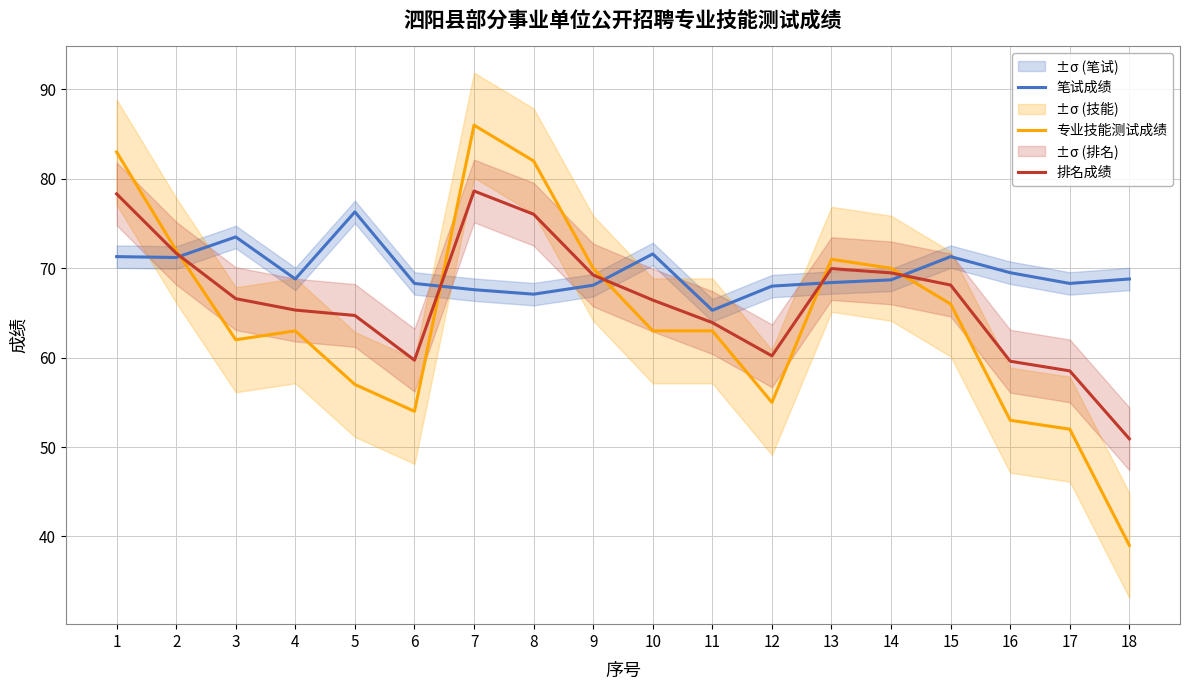

What is the value of the 排名成绩 point at the 2nd from the left?

71.7